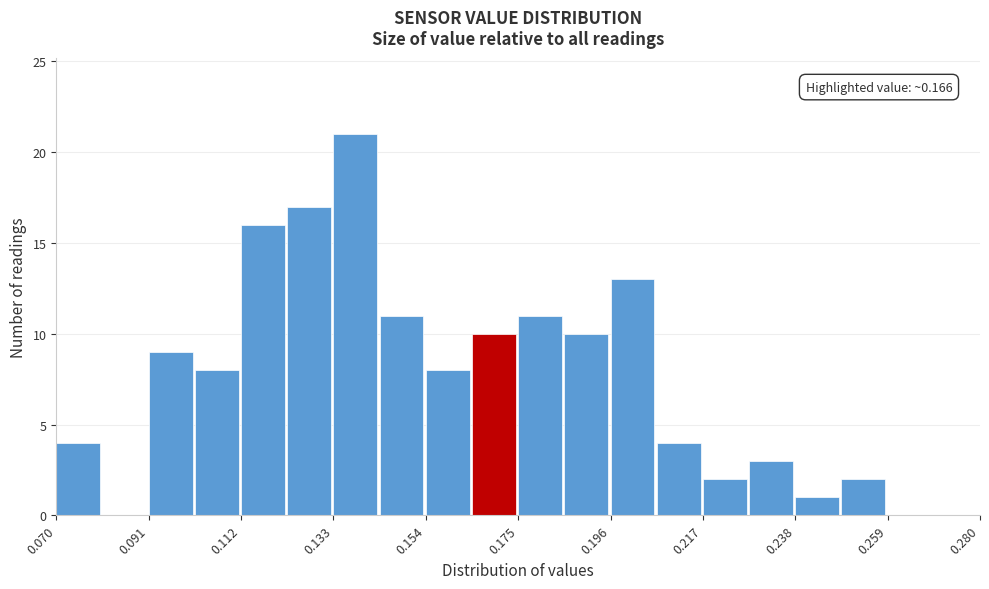

Around what value on the x-axis is the tallest bar? Give the approximate position of its centre, as read against the axis.

0.140